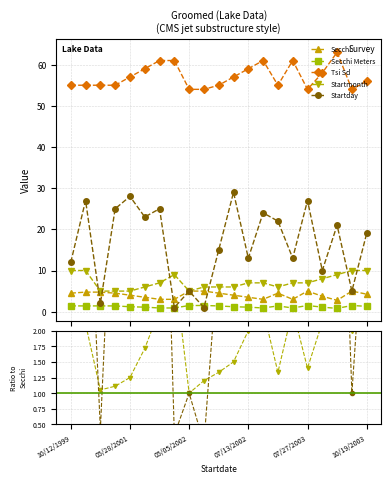

At which category does Secchi Meters reach its first local peak?

07/13/2002